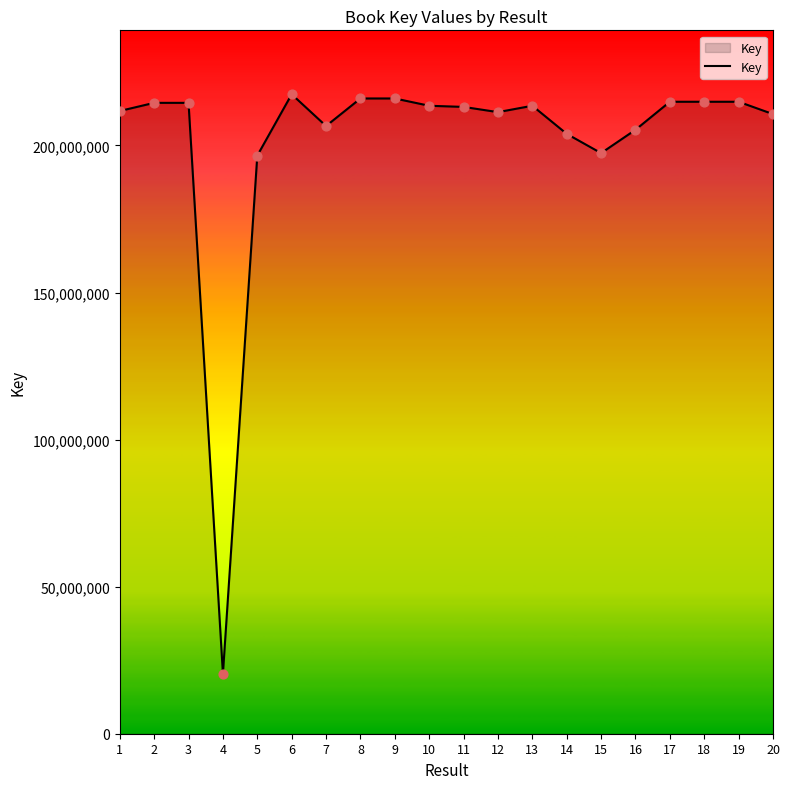

What is the change in value from 5 to 10?

+16940583